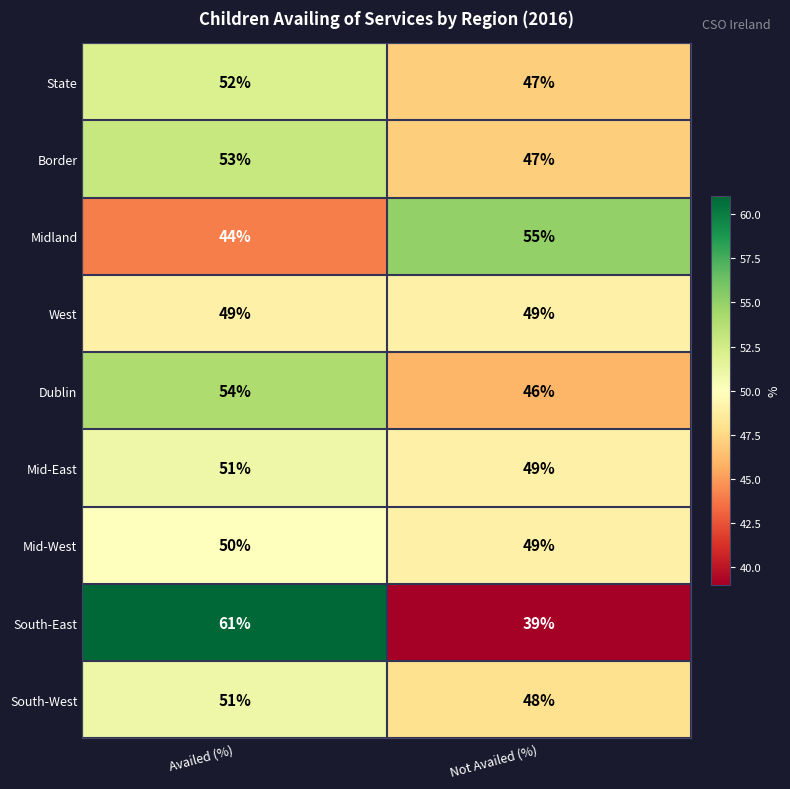

What is the spread (max minus min) of values at Availed (%)?

17